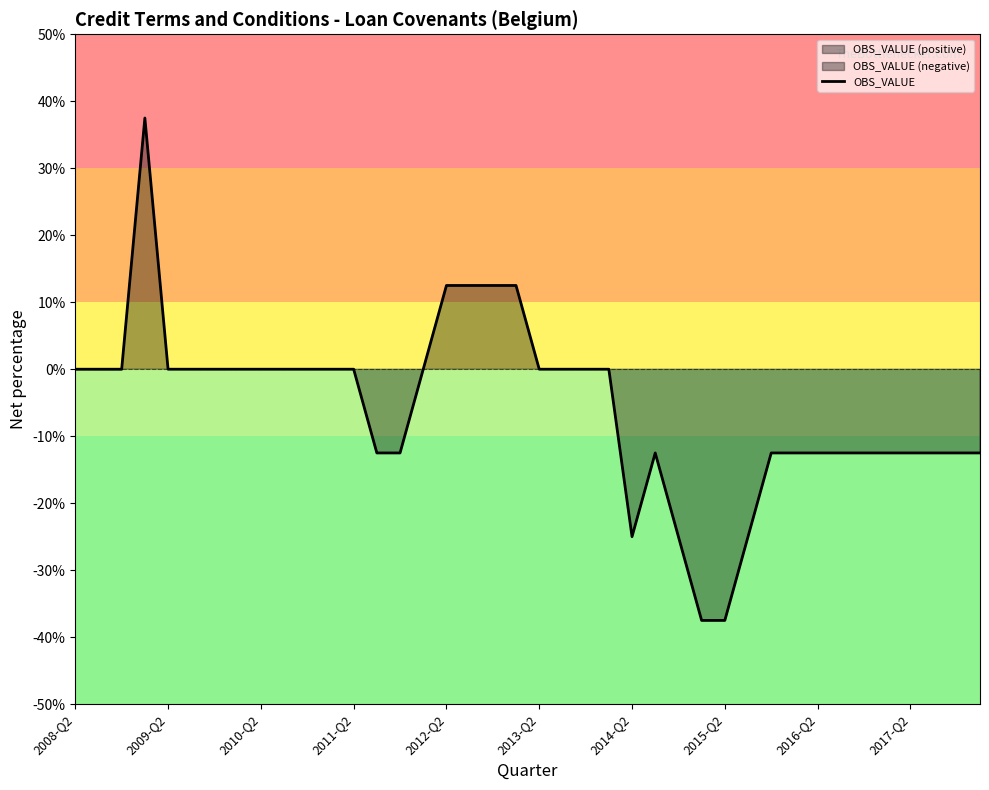

What is the maximum value shown in the chart?

37.5